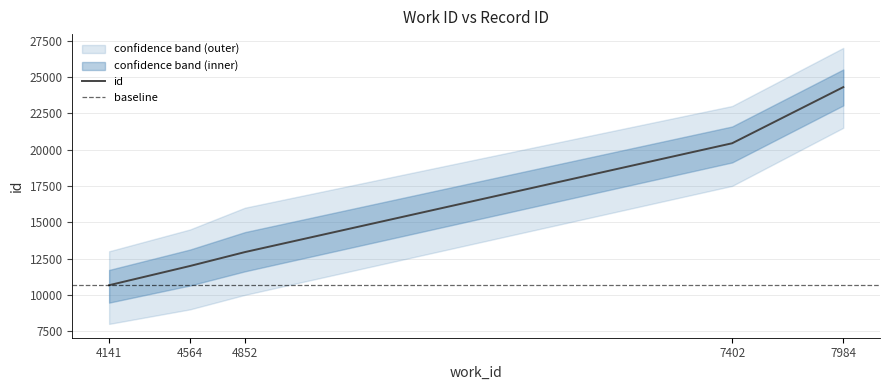

What is the difference between the values at 7984 and 7402?

3865